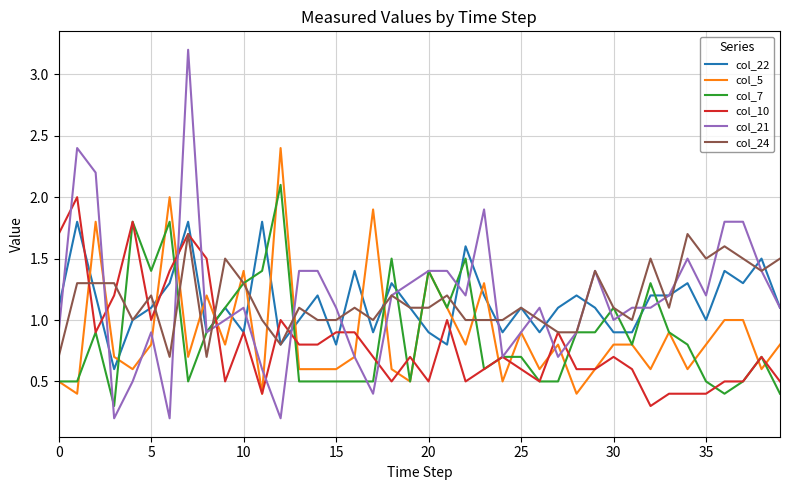

Reading left to right, list all the values displayed in this chart.

col_22: 1.1	1.8	1.2	0.6	1.0	1.1	1.3	1.8	0.9	1.1	0.9	1.8	0.8	1.0	1.2	0.8	1.4	0.9	1.3	1.1	0.9	0.8	1.6	1.2	0.9	1.1	0.9	1.1	1.2	1.1	0.9	0.9	1.2	1.2	1.3	1.0	1.4	1.3	1.5	1.1
col_5: 0.5	0.4	1.8	0.7	0.6	0.8	2.0	0.7	1.2	0.8	1.4	0.4	2.4	0.6	0.6	0.6	0.7	1.9	0.6	0.5	1.4	1.1	0.8	1.3	0.5	0.9	0.6	0.8	0.4	0.6	0.8	0.8	0.6	0.9	0.6	0.8	1.0	1.0	0.6	0.8
col_7: 0.5	0.5	0.9	0.3	1.8	1.4	1.8	0.5	0.9	1.1	1.3	1.4	2.1	0.5	0.5	0.5	0.5	0.5	1.5	0.5	1.4	1.1	1.5	0.6	0.7	0.7	0.5	0.5	0.9	0.9	1.1	0.8	1.3	0.9	0.8	0.5	0.4	0.5	0.7	0.4
col_10: 1.7	2.0	0.9	1.2	1.8	1.0	1.4	1.7	1.5	0.5	0.9	0.4	1.0	0.8	0.8	0.9	0.9	0.7	0.5	0.7	0.5	1.0	0.5	0.6	0.7	0.6	0.5	0.9	0.6	0.6	0.7	0.6	0.3	0.4	0.4	0.4	0.5	0.5	0.7	0.5
col_21: 0.9	2.4	2.2	0.2	0.5	0.9	0.2	3.2	0.9	1.0	1.1	0.6	0.2	1.4	1.4	1.1	0.7	0.4	1.2	1.3	1.4	1.4	1.2	1.9	0.7	0.9	1.1	0.7	0.9	1.4	1.0	1.1	1.1	1.2	1.5	1.2	1.8	1.8	1.4	1.1
col_24: 0.7	1.3	1.3	1.3	1.0	1.2	0.7	1.7	0.7	1.5	1.3	1.0	0.8	1.1	1.0	1.0	1.1	1.0	1.2	1.1	1.1	1.2	1.0	1.0	1.0	1.1	1.0	0.9	0.9	1.4	1.1	1.0	1.5	1.1	1.7	1.5	1.6	1.5	1.4	1.5